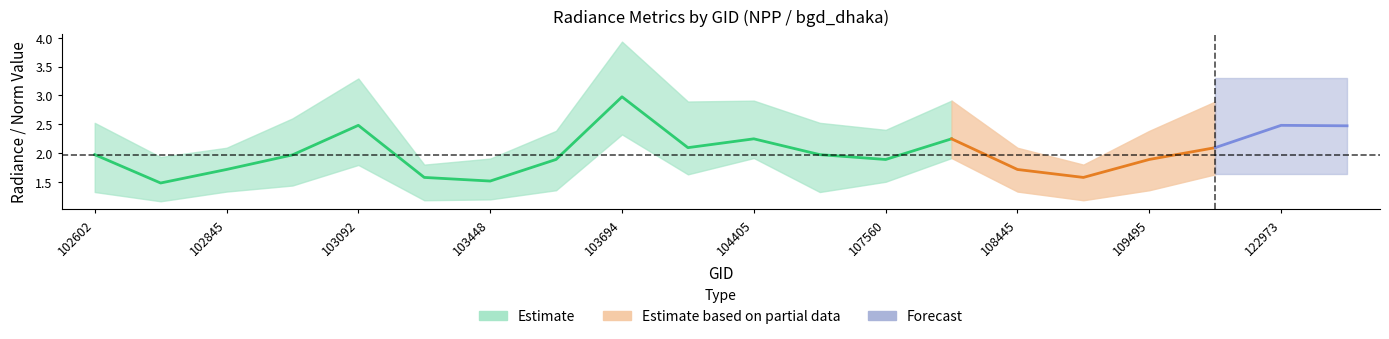

What is the difference between the rade9_aggzone_norm values at 104522 and 102964?

0.2